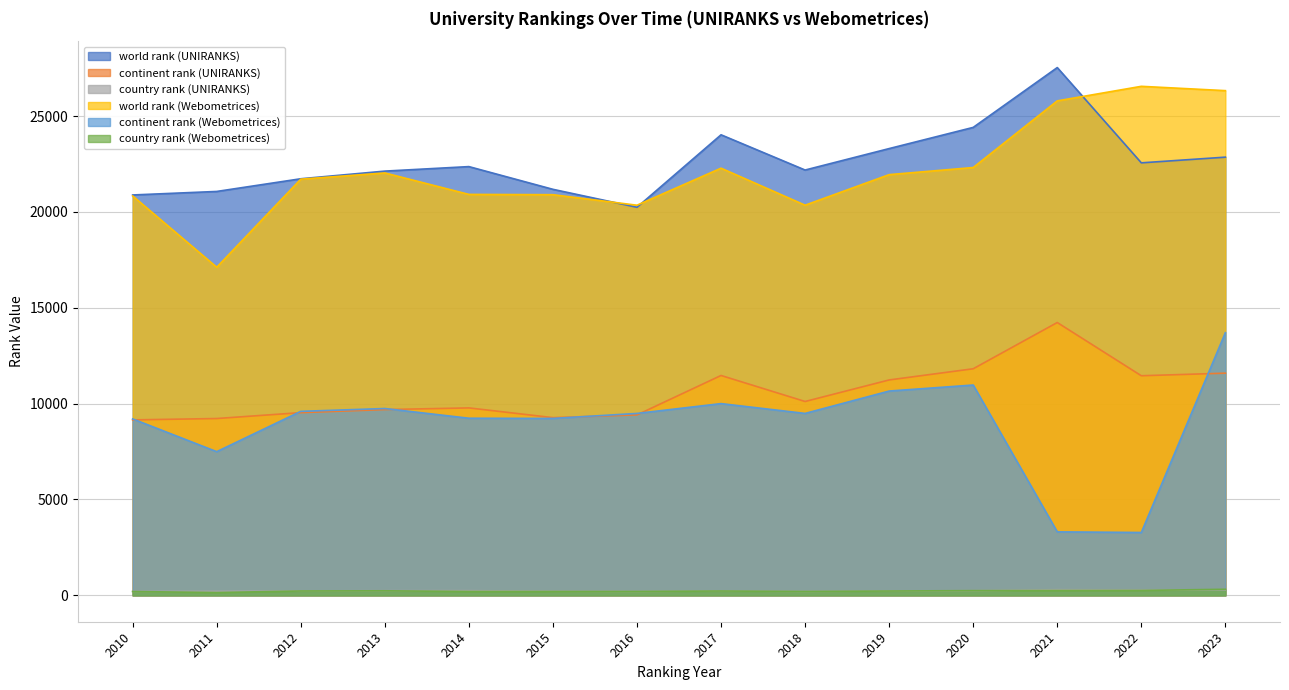

What is the difference between the second highest and minimum values in the world rank (UNIRANKS) series?

4167